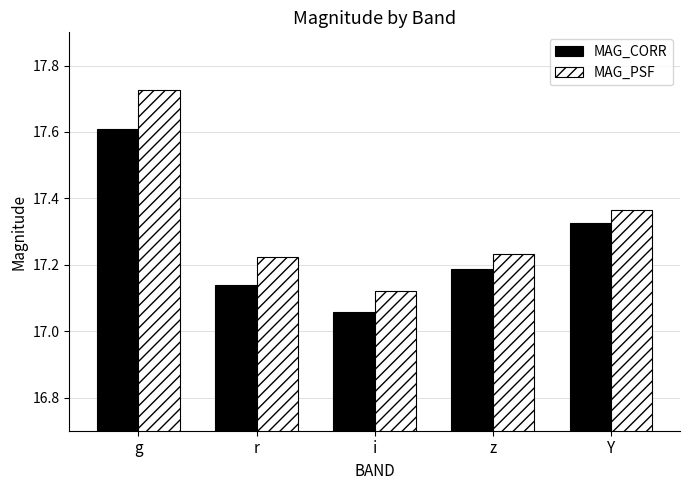

Is the value of MAG_CORR at z greater than the value of MAG_PSF at z?

No